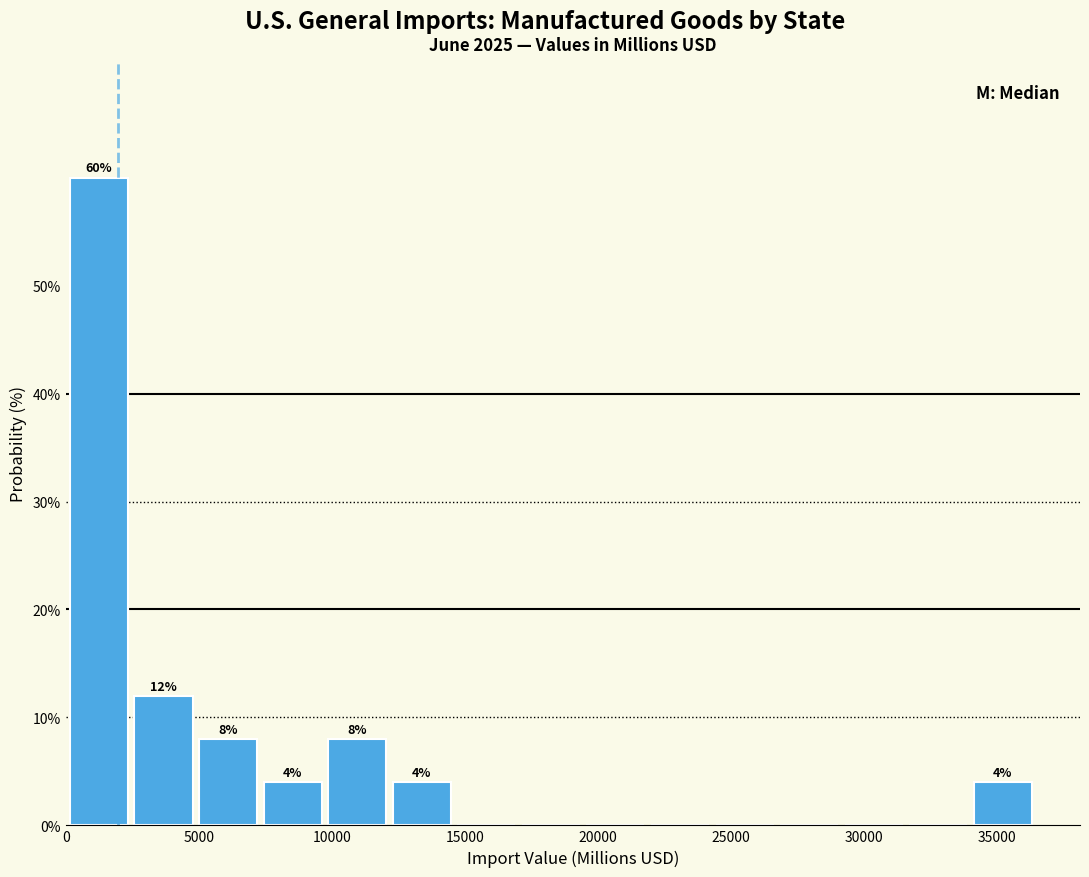

Which range on the x-axis has the tallest bar?

0 to 2500